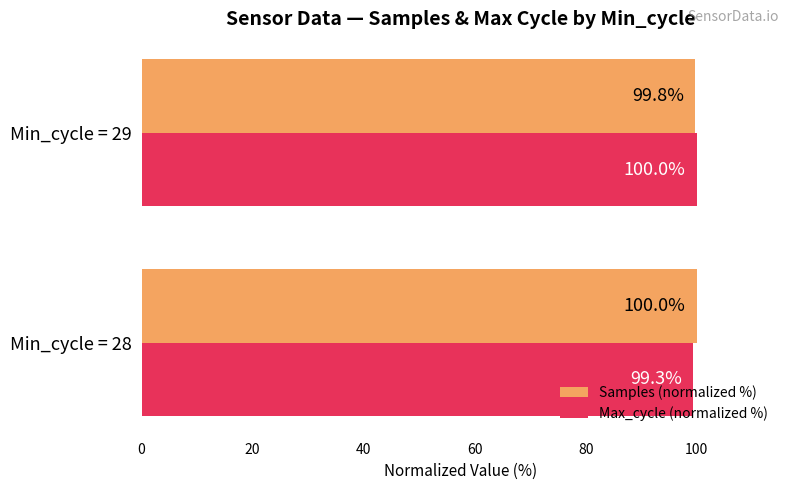

Where is Samples (normalized %) nearest to the value 99?

Min_cycle = 29